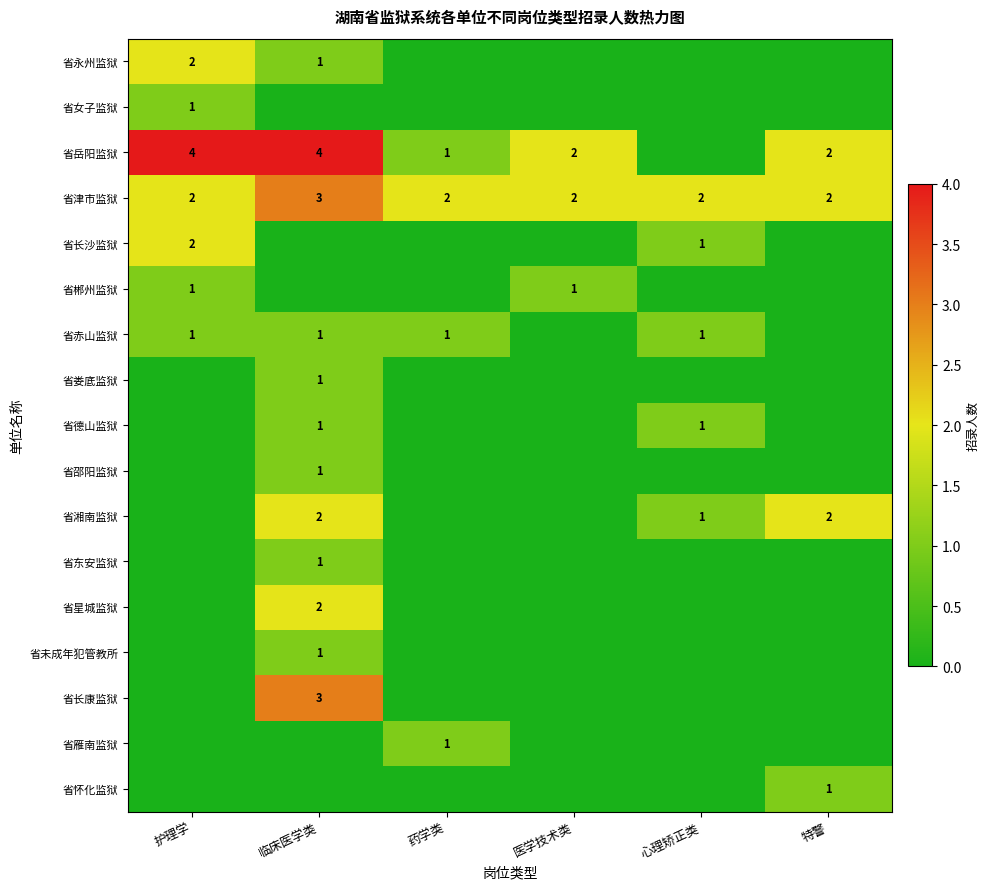

Rank the series by their maximum value, from lowest to highest.

省女子监狱, 省郴州监狱, 省赤山监狱, 省娄底监狱, 省德山监狱, 省邵阳监狱, 省东安监狱, 省未成年犯管教所, 省雁南监狱, 省怀化监狱, 省永州监狱, 省长沙监狱, 省湘南监狱, 省星城监狱, 省津市监狱, 省长康监狱, 省岳阳监狱